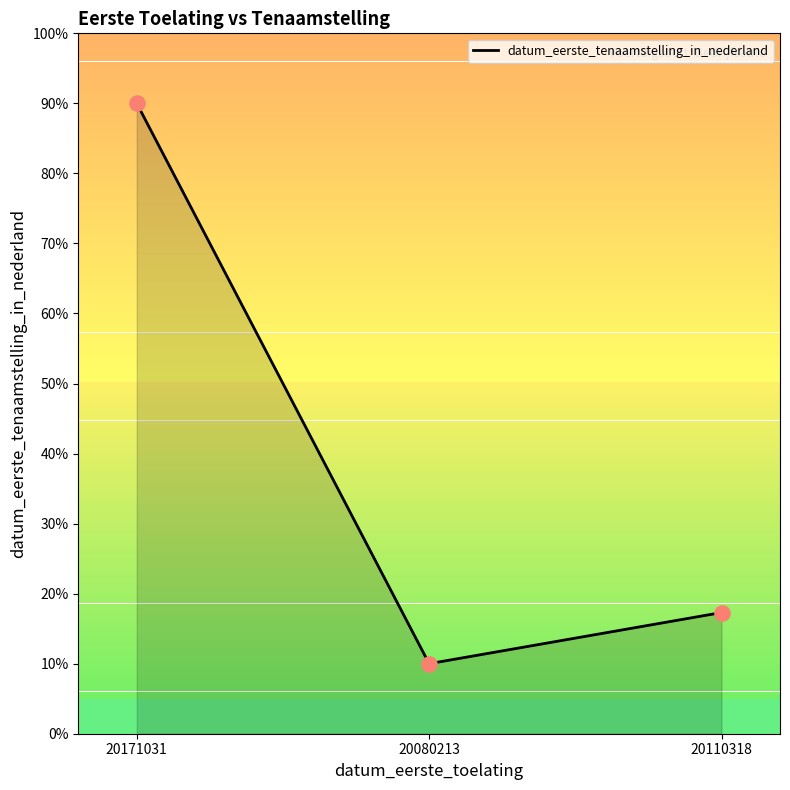

Approximately how many times larger is the value at 20080213 compared to 20171031?

0.1